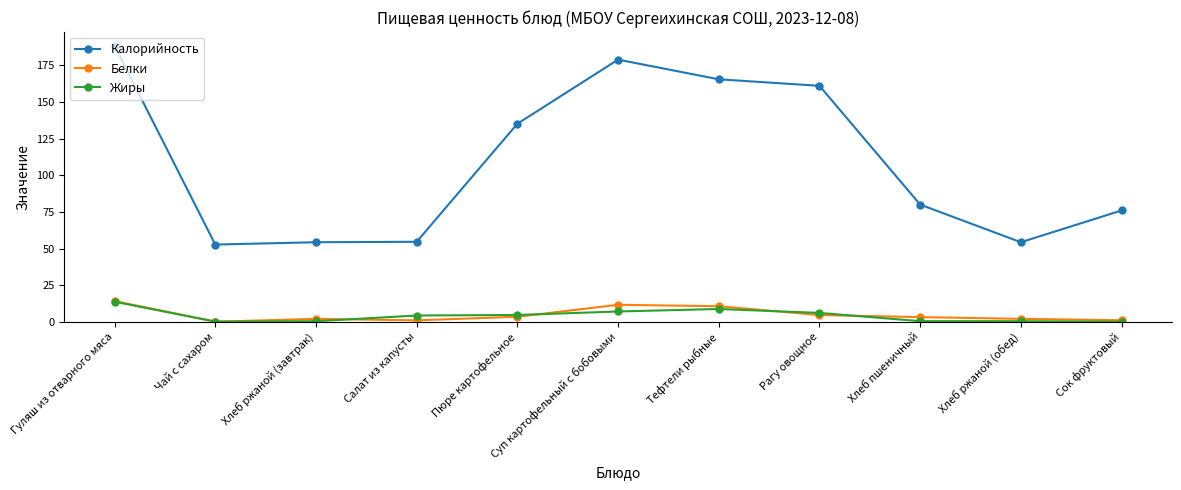

At which label does Жиры first exceed 4?

Гуляш из отварного мяса